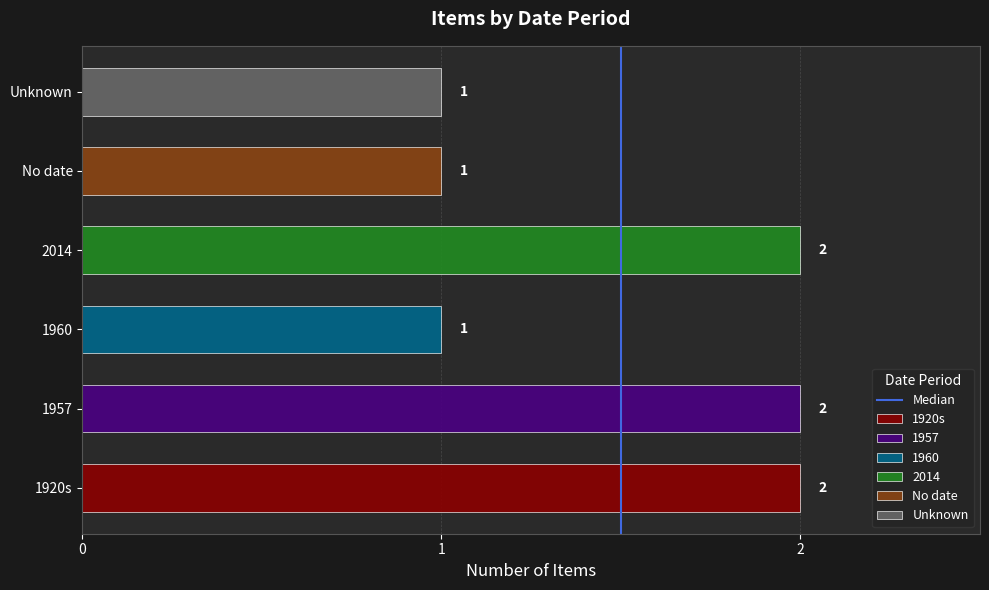

Does the chart contain stacked bars?

No